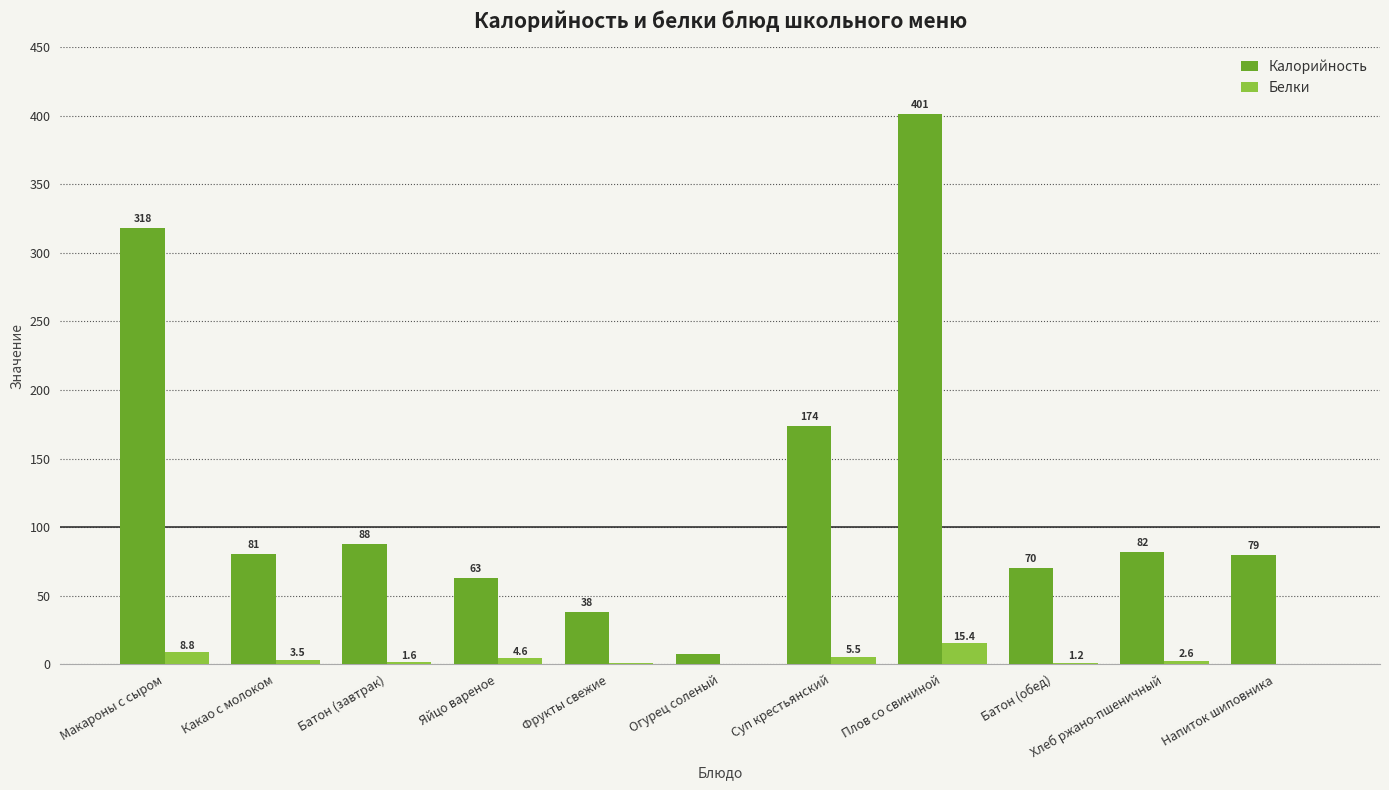

Where does the Белки series first go above 2?

Макароны с сыром